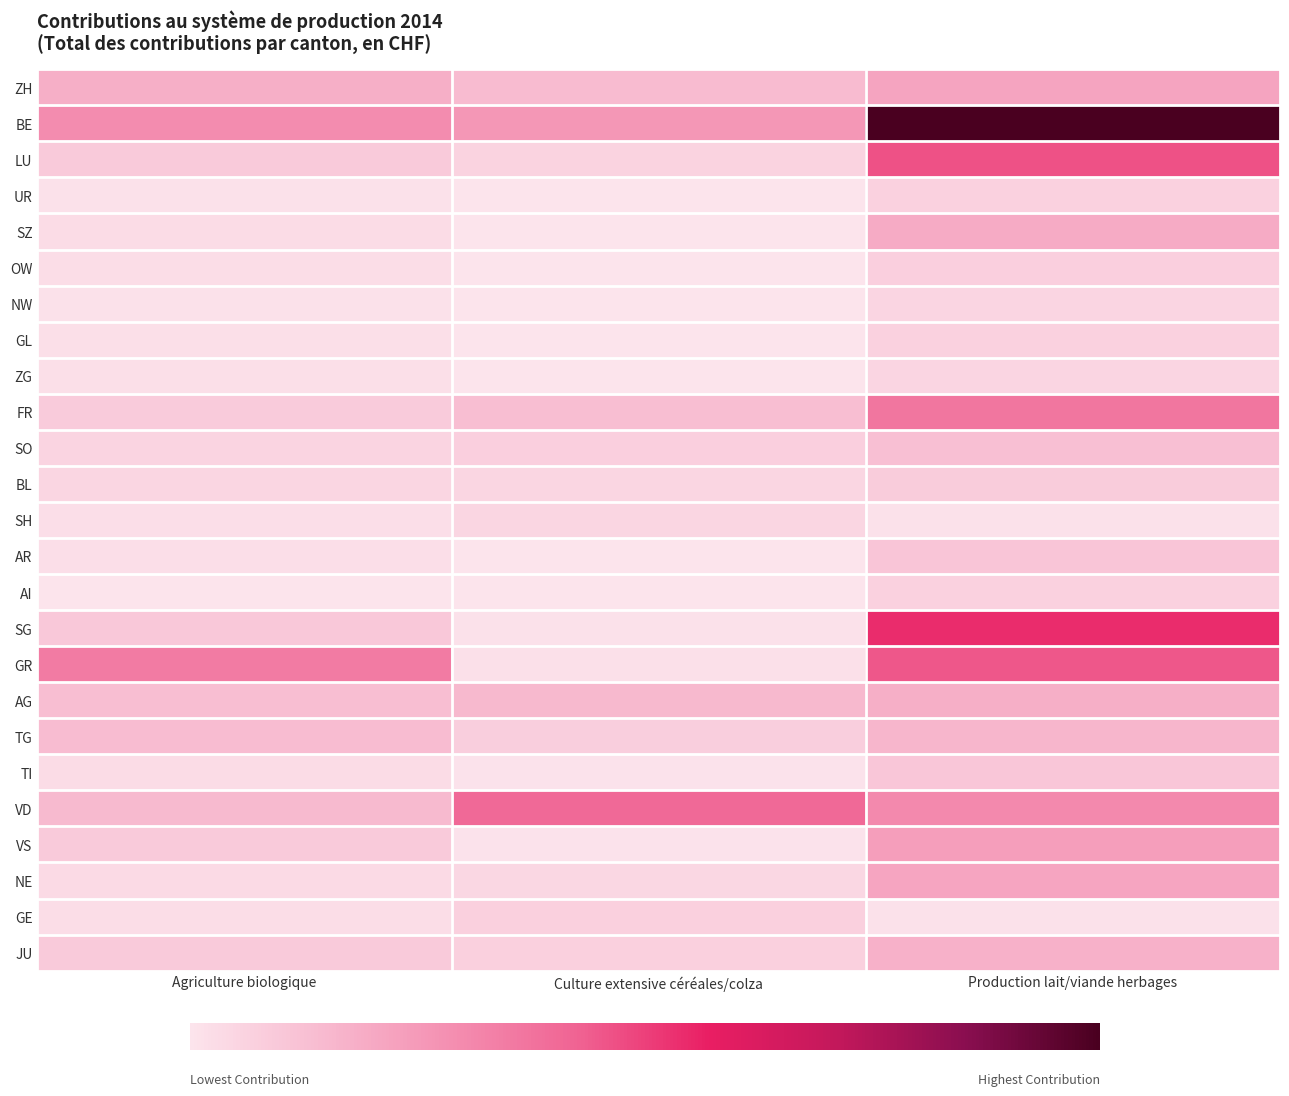

Count the number of data series in this chart.

25